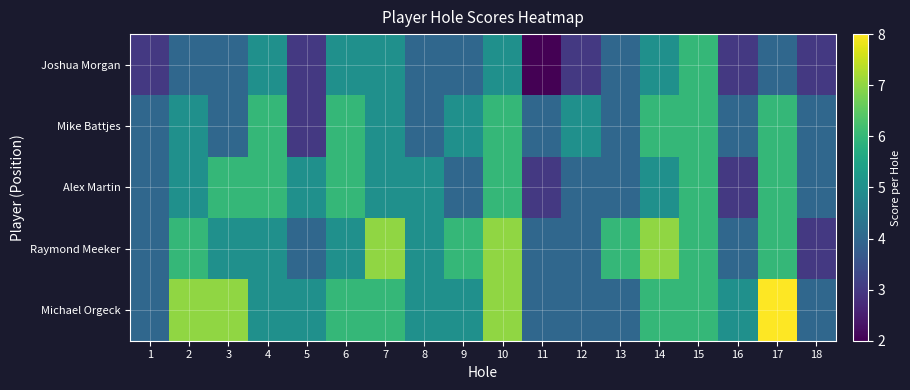

What is the difference between the highest and lowest values at 14?

2